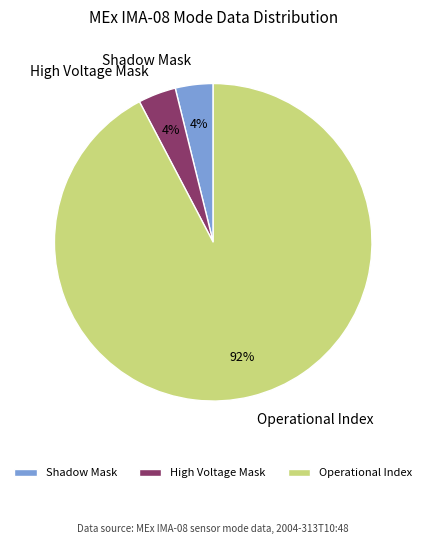

Which category accounts for the majority?

Operational Index